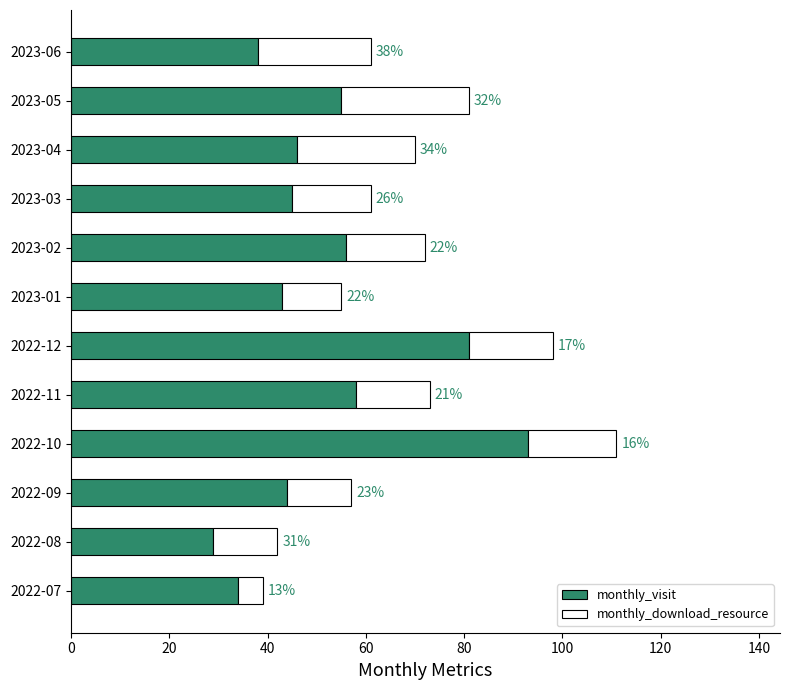

Is it true that monthly_visit equals 78 at 2023-05?

False